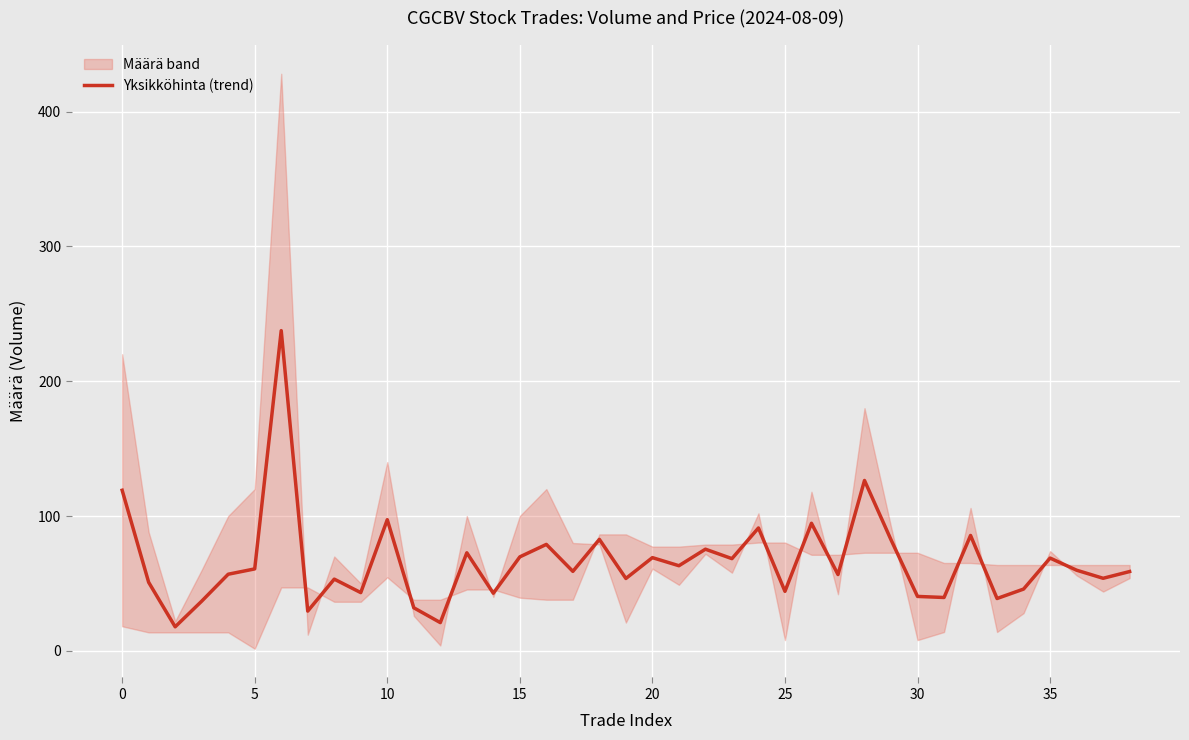

What is the greatest value displayed?

237.5